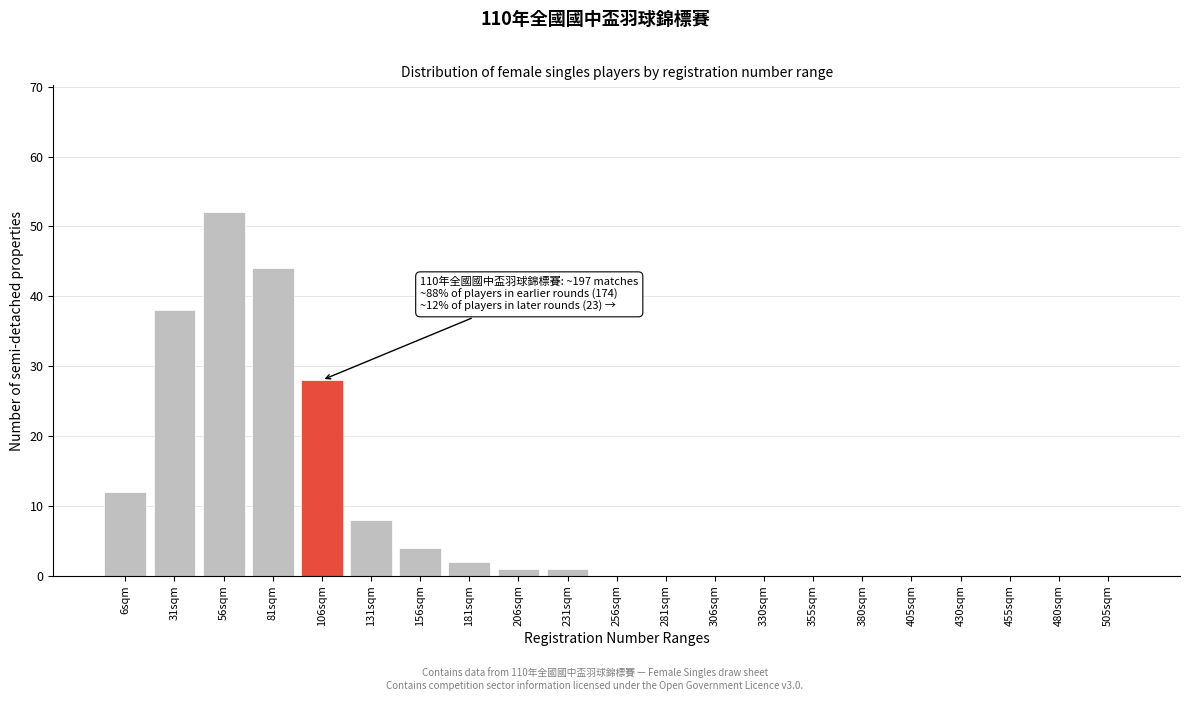

At which label is the value closest to 26?

106sqm